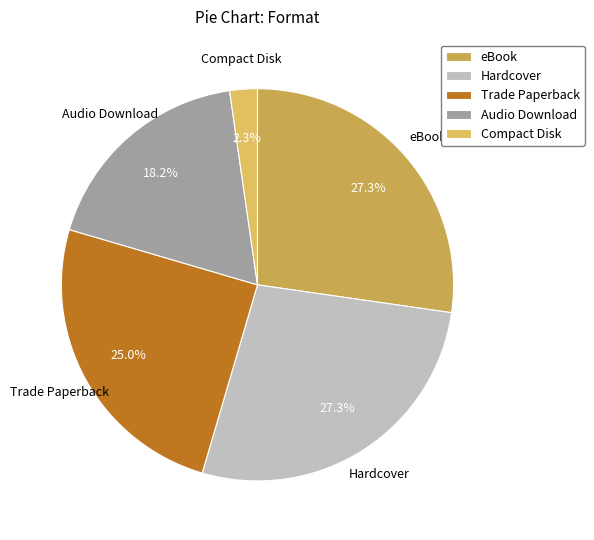

How many segments does this pie chart have?

5